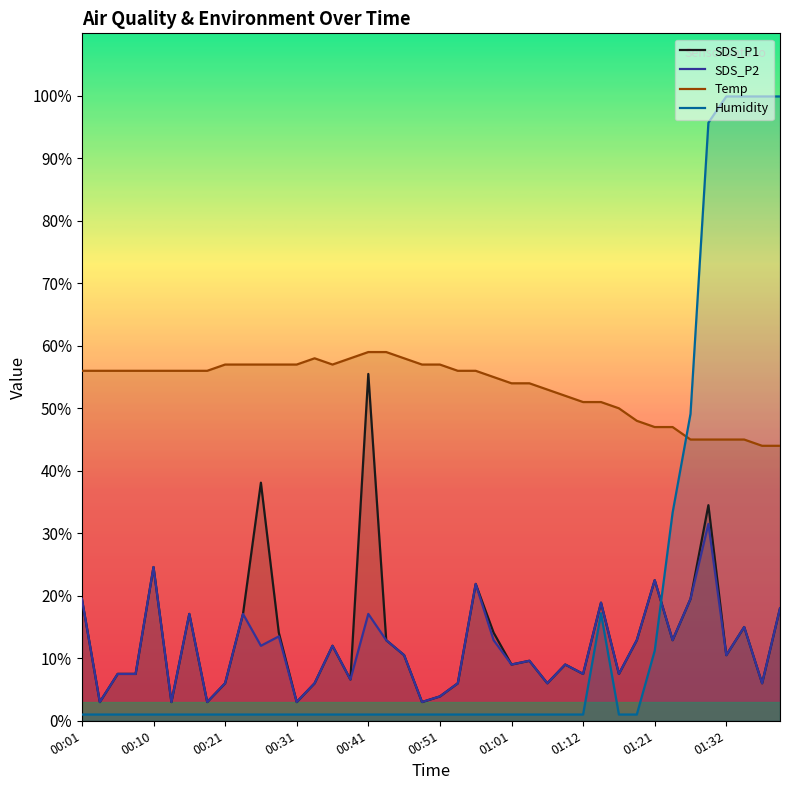

What is the lowest value of the Temp series?

44.0